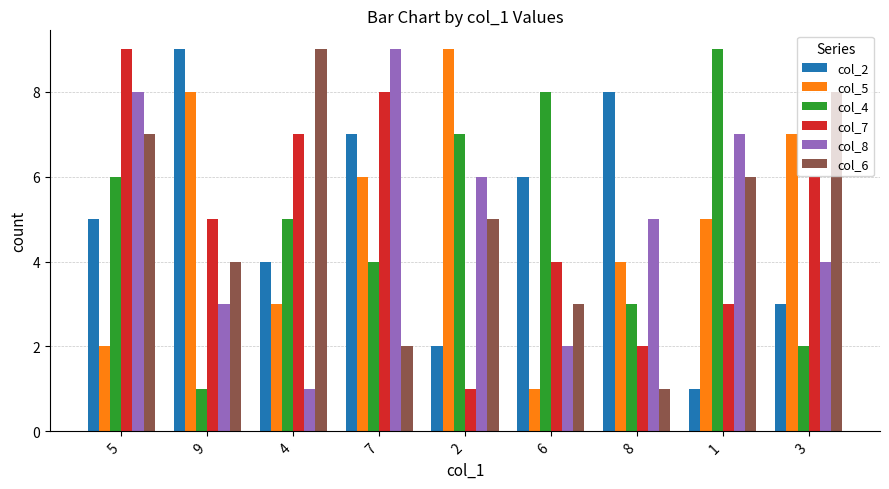

True or false: col_2 has a value of 5 at 5.

True